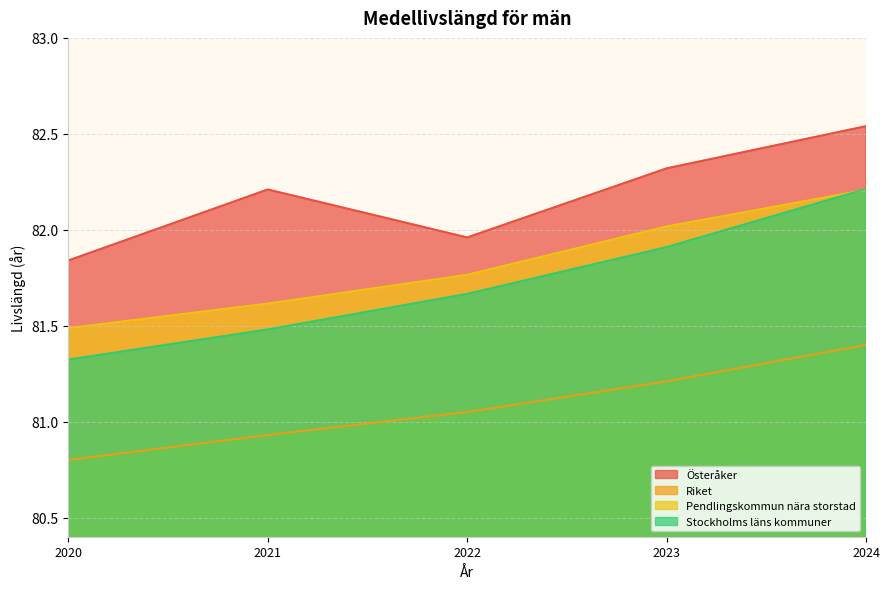

Rank the series at 2023 from lowest to highest value.

Riket, Stockholms läns kommuner, Pendlingskommun nära storstad, Österåker